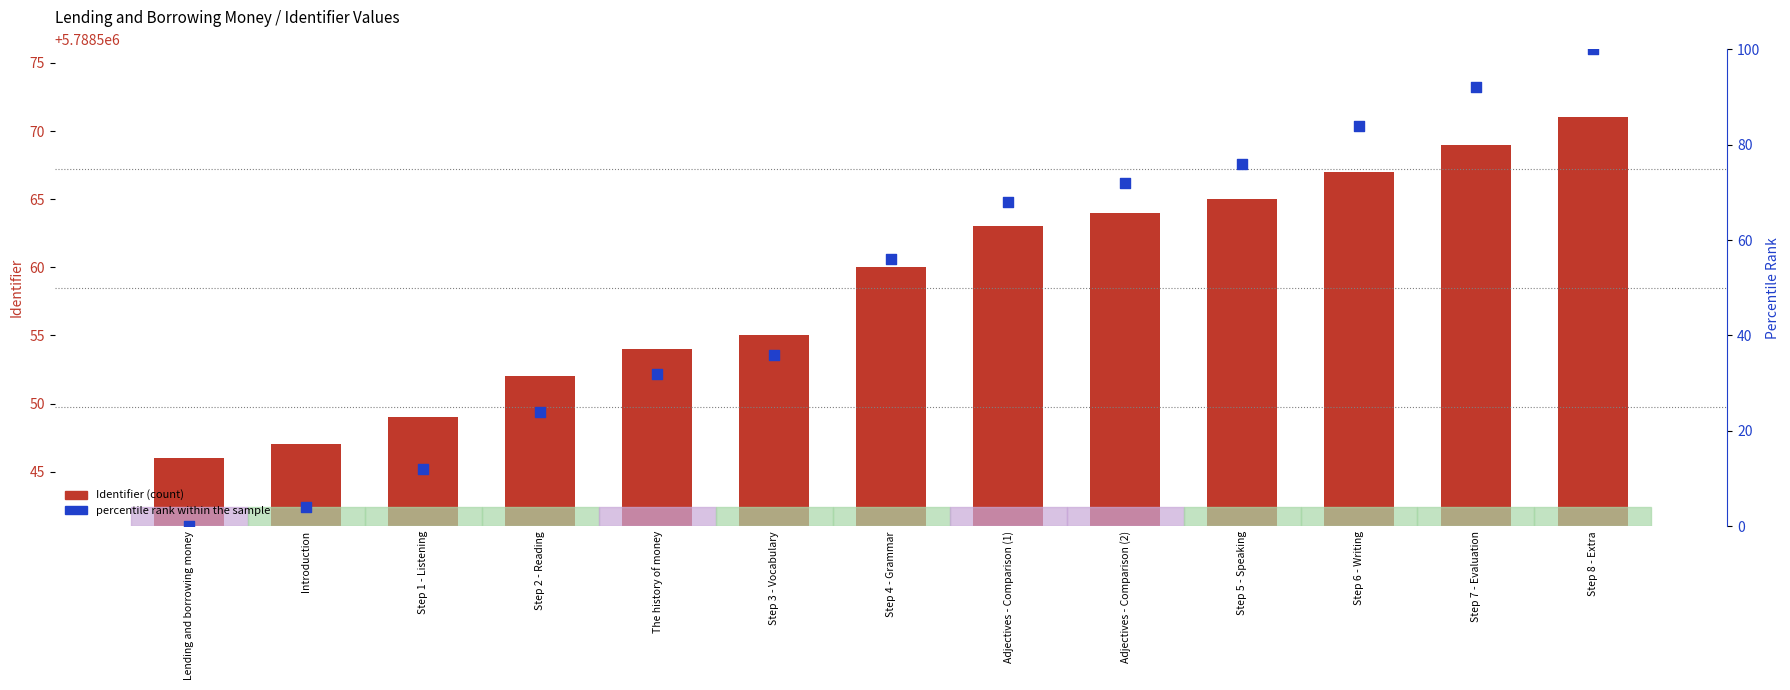

Which series has the largest total across all categories?

Identifier